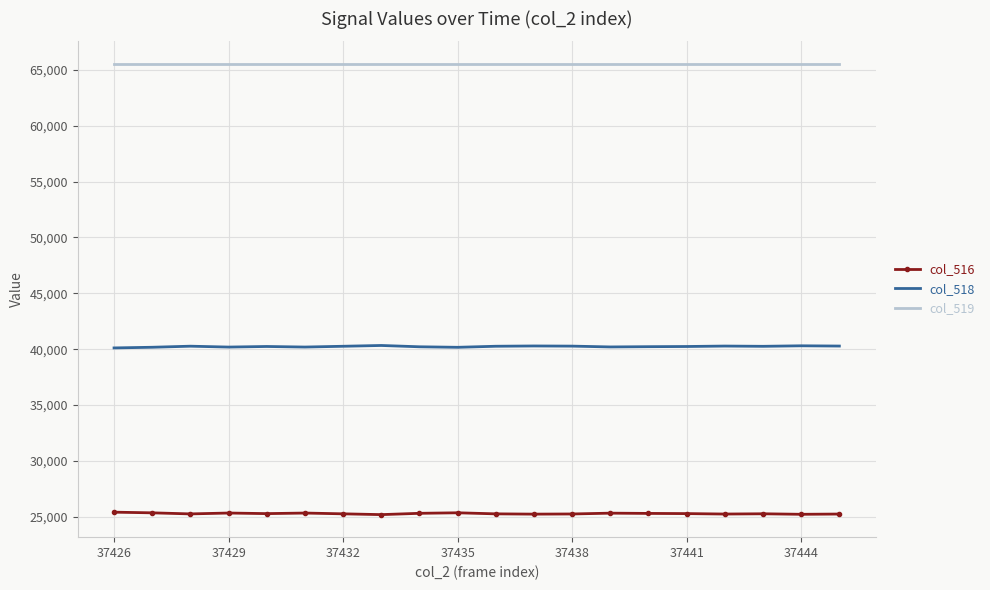

What is the average value of the col_518 series?

40242